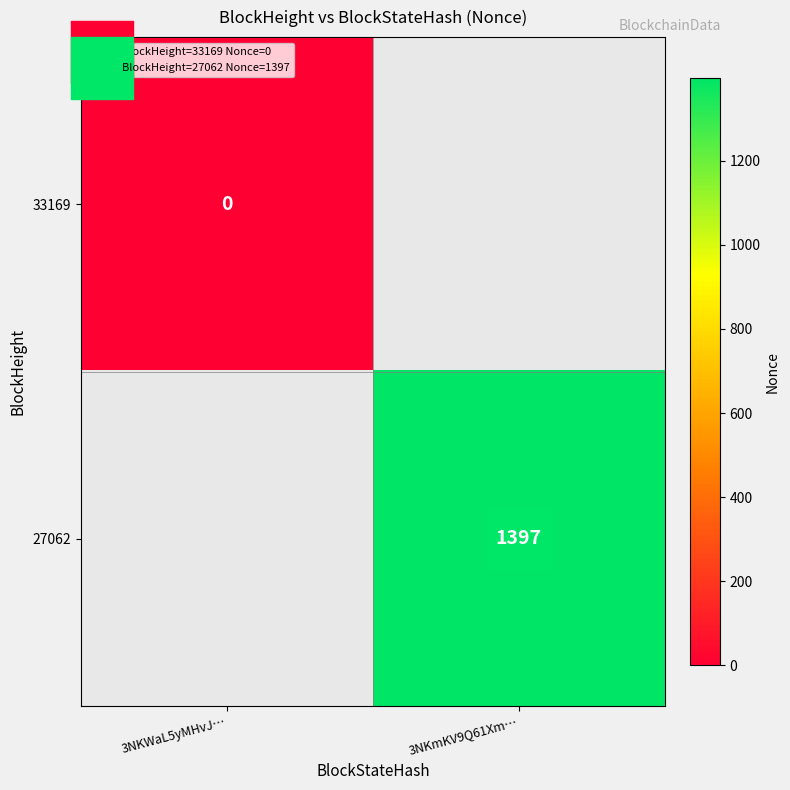

Between 3NKWaL5yMHvJ… and 3NKmKV9Q61Xm…, which is larger?

3NKmKV9Q61Xm…